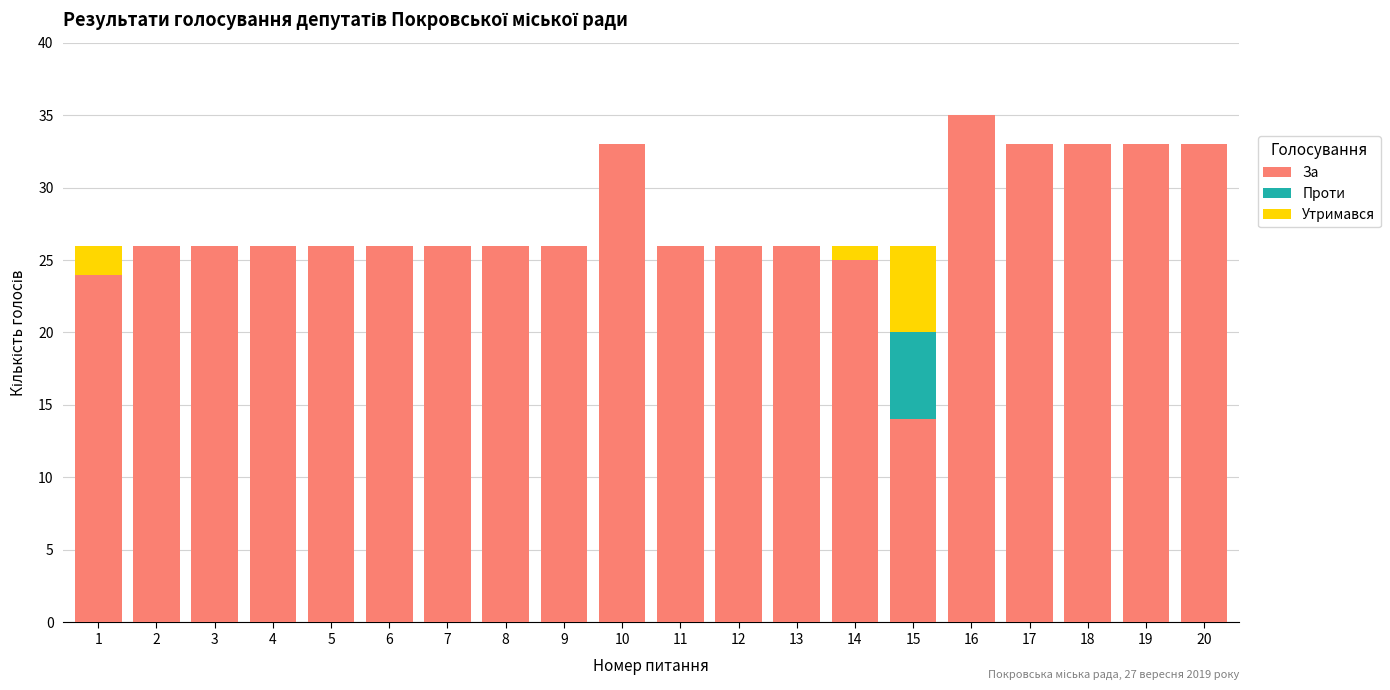

What is the highest value of the За series?

35